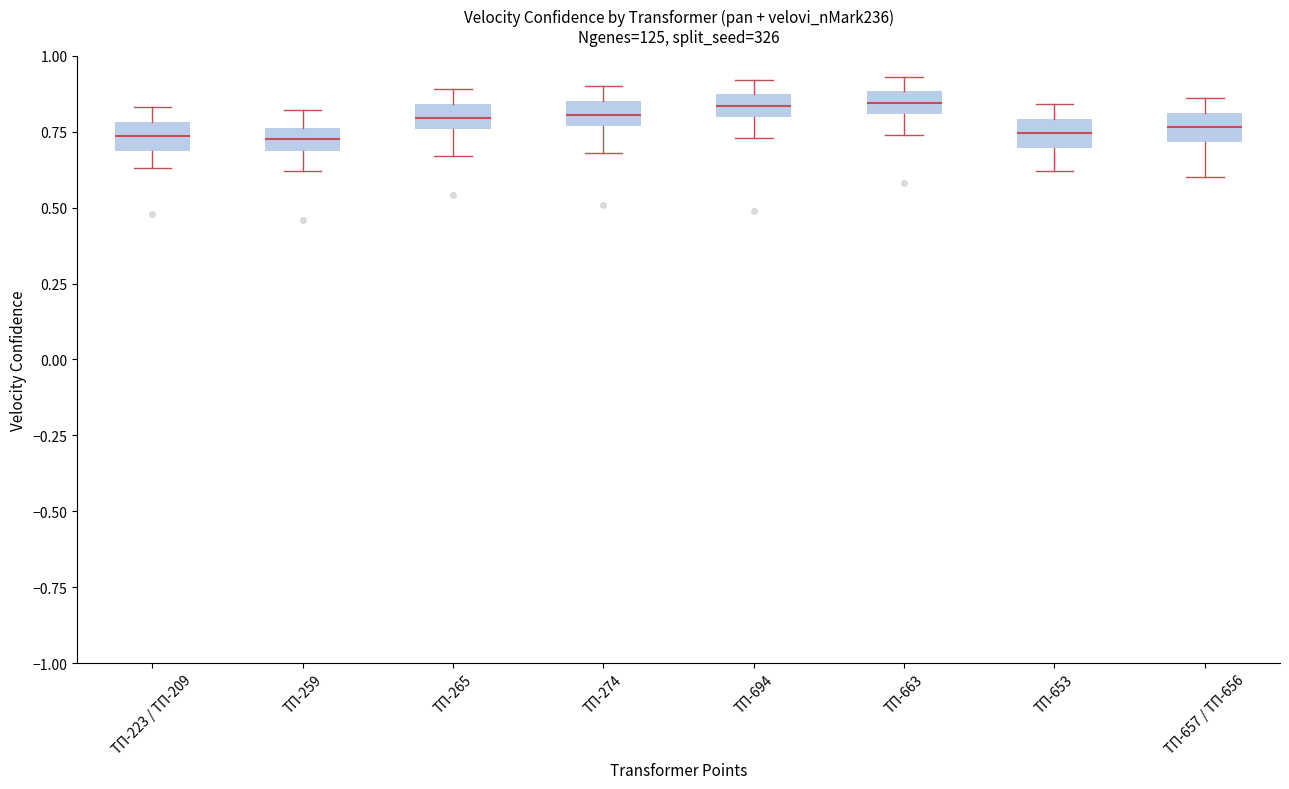

Where does the lower whisker of the box for ТП-259 end on the y-axis? The values are not printed on the chart, so give them approximately, as read against the axis.

0.60